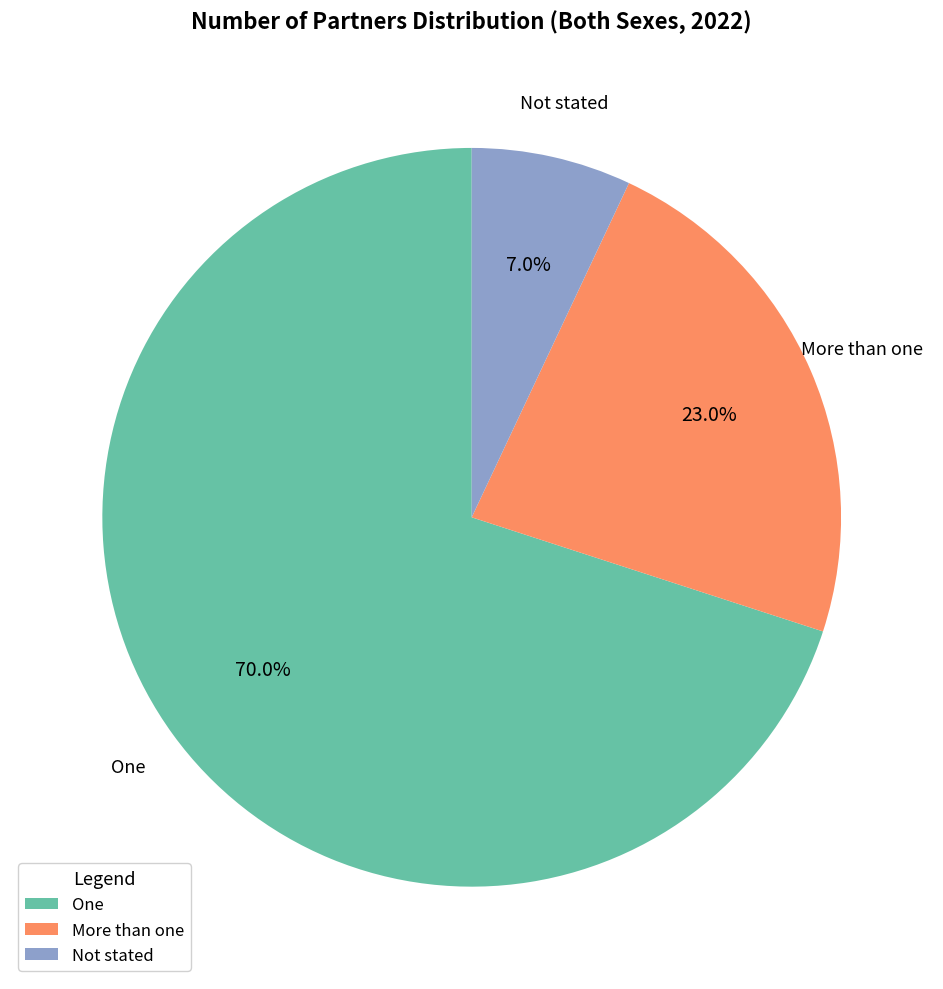

Does any single category account for the majority?

Yes